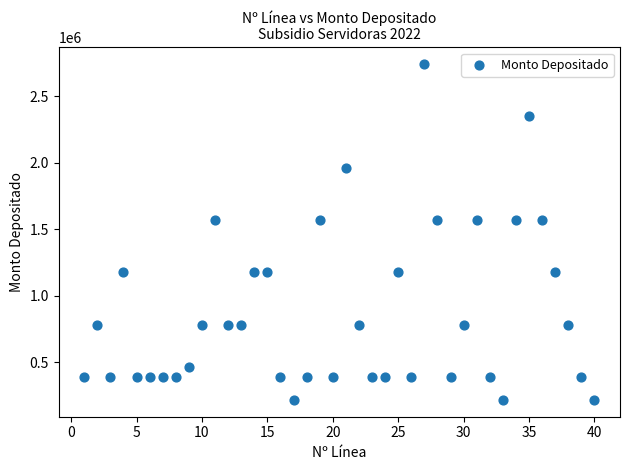

What is the range of Y values (max minus min)?

2526985.6